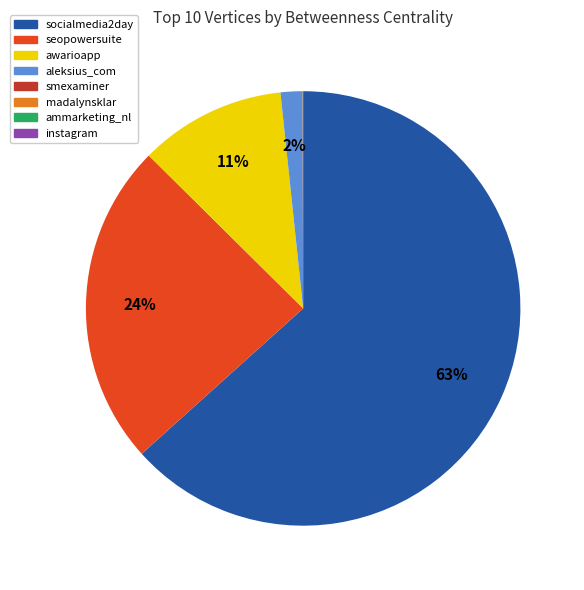

Which slice represents more than half of the pie?

socialmedia2day